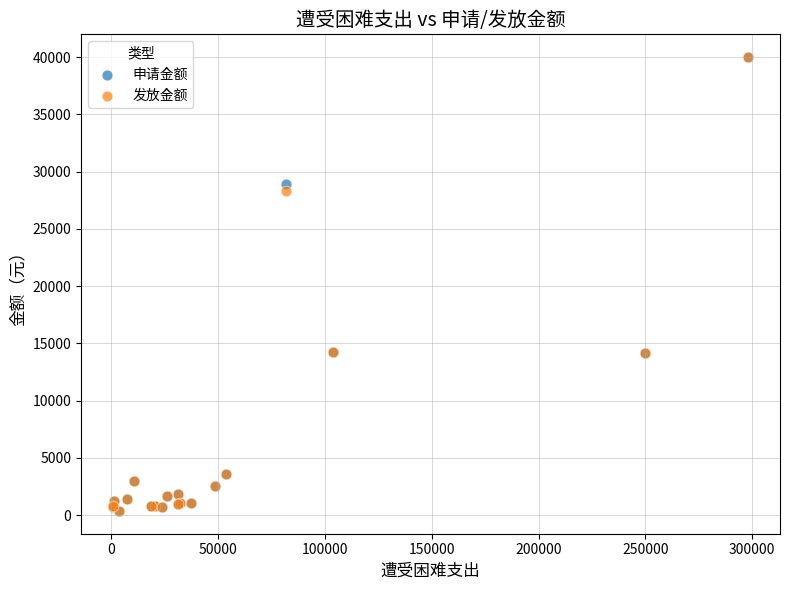

What are all the series names shown in the legend?

申请金额, 发放金额